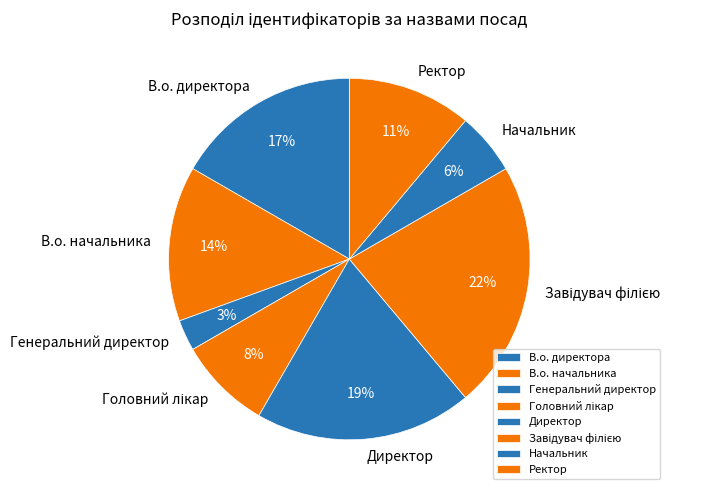

Is Генеральний директор the majority of the pie?

No